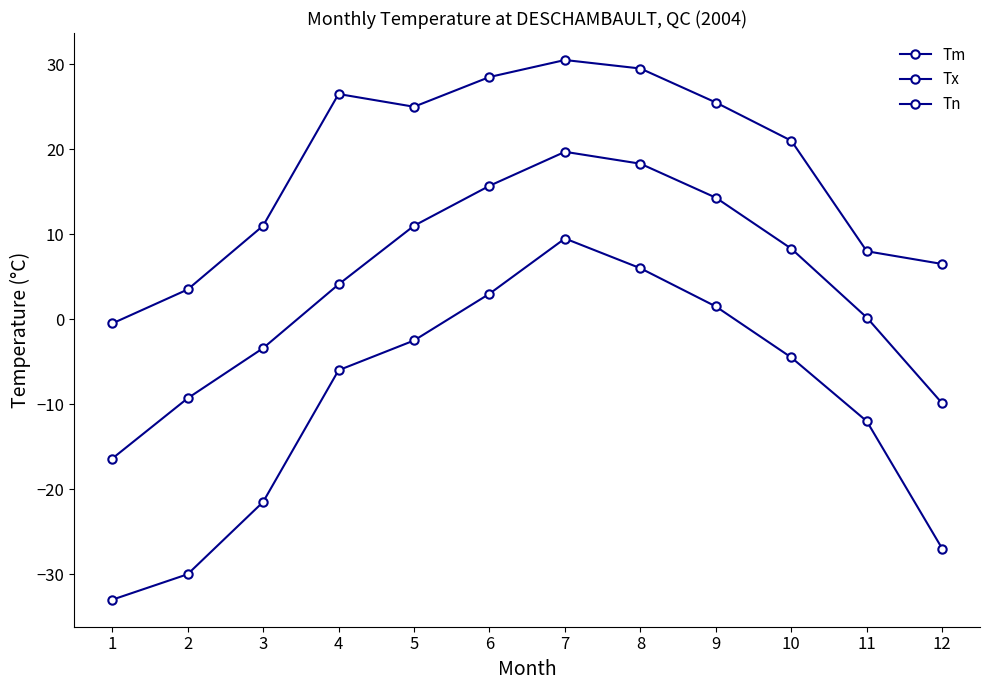

Does the chart have visible grid lines?

No